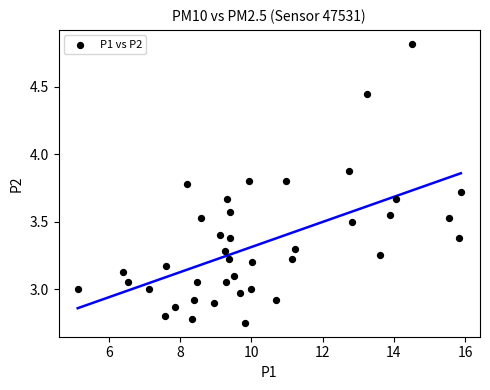

What is the range of Y values (max minus min)?

2.1